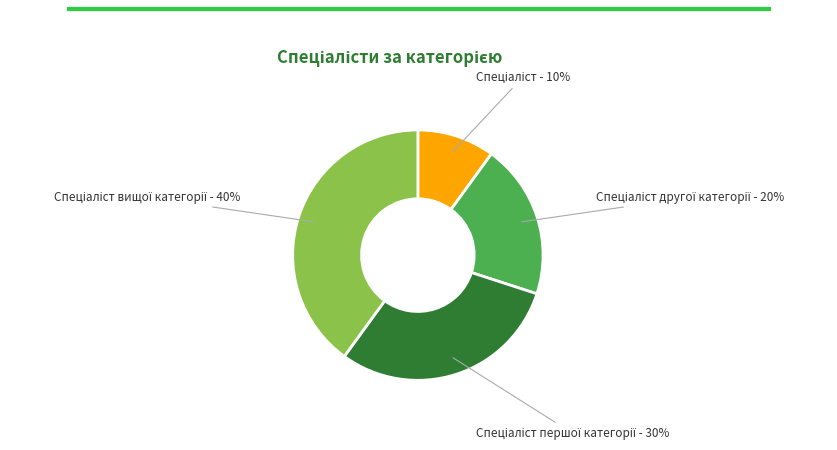

To the nearest percent, what is the average slice percentage?

25%